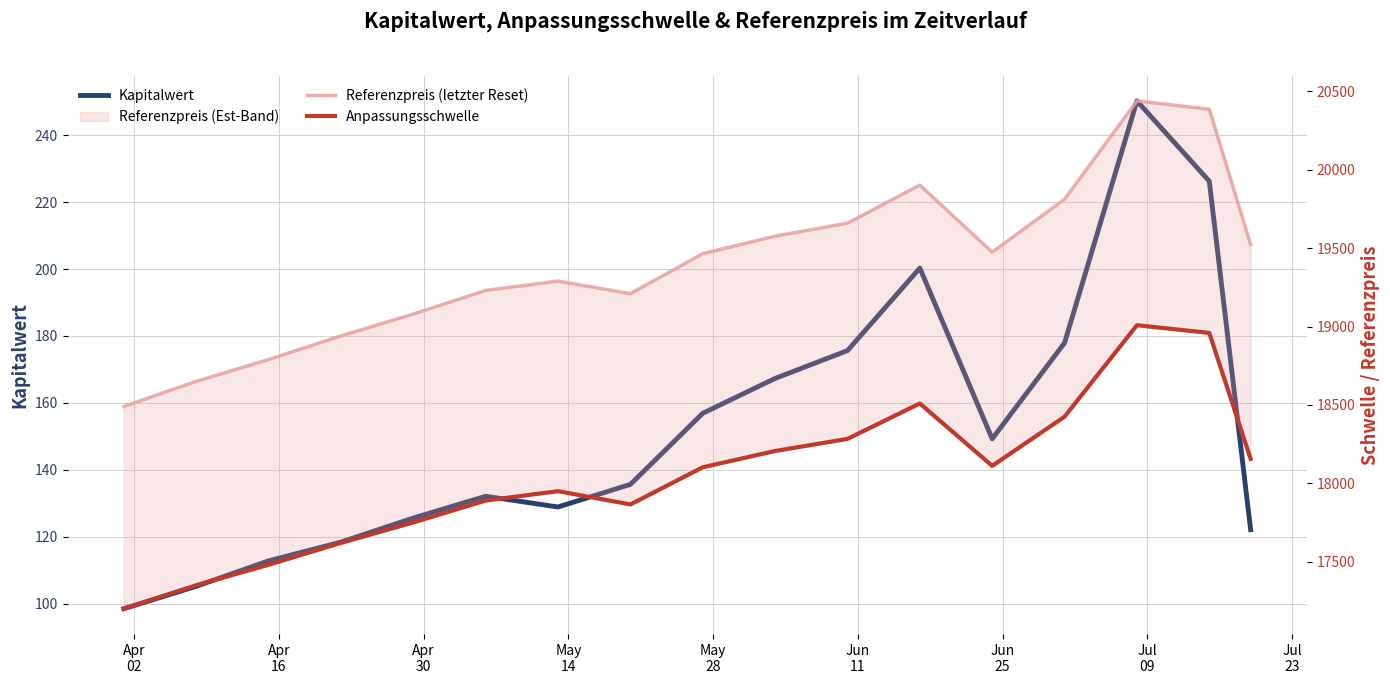

How many values in the Anpassungsschwelle series are below 18102?

8